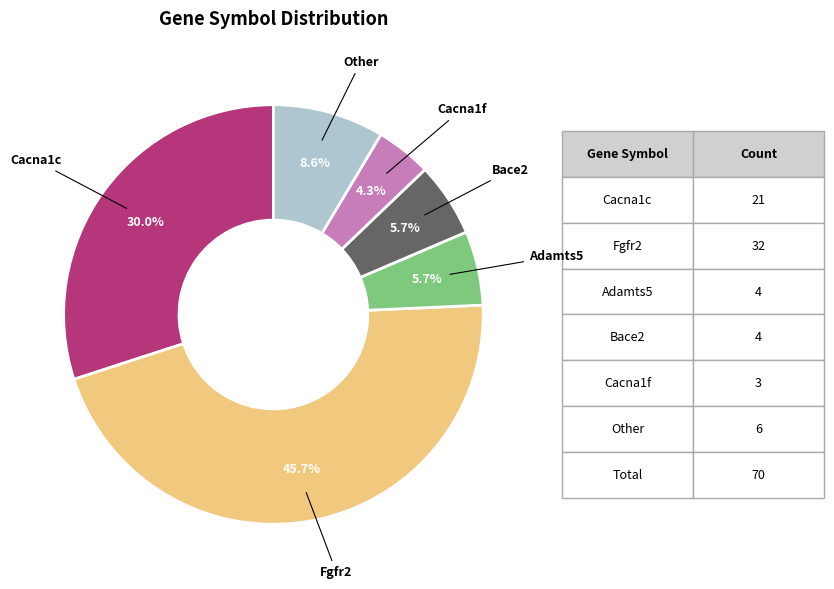

Is there any slice that represents more than half of the pie?

No